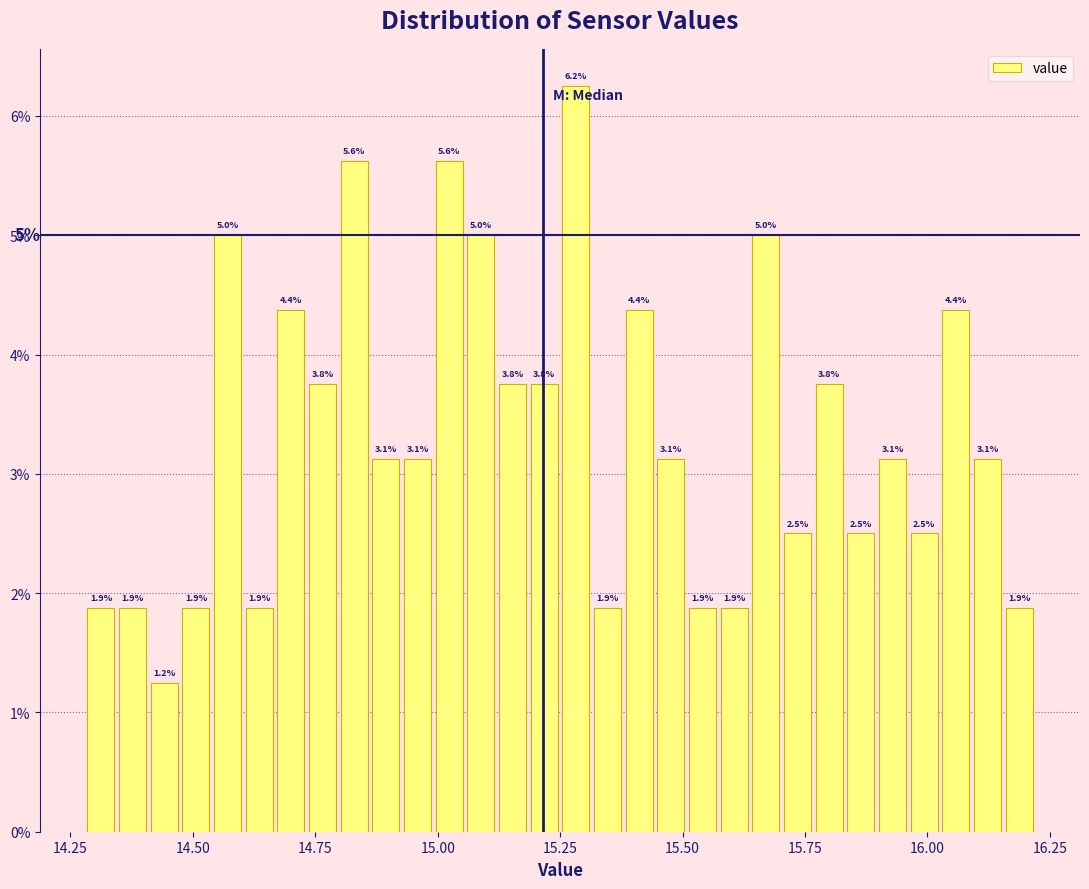

Read against the x-axis, roughly where is the centre of the tallest bar?

15.30